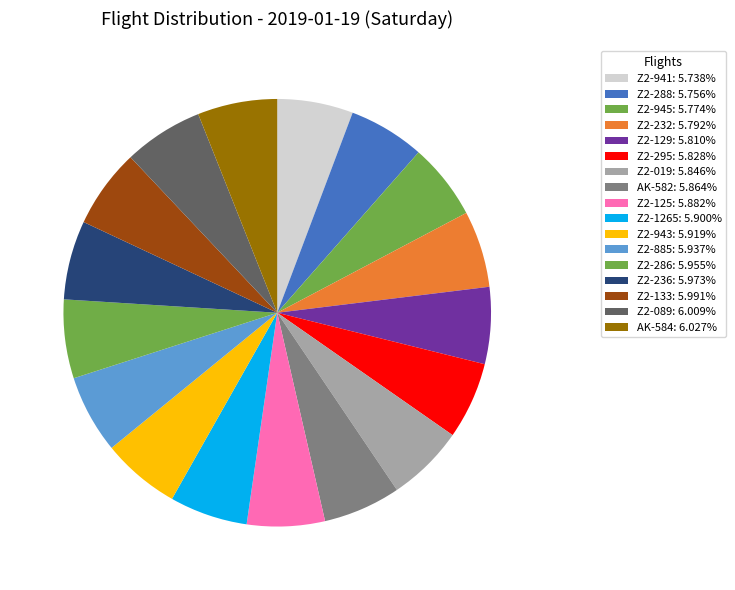

Does Z2-286 account for over 50% of the chart?

No